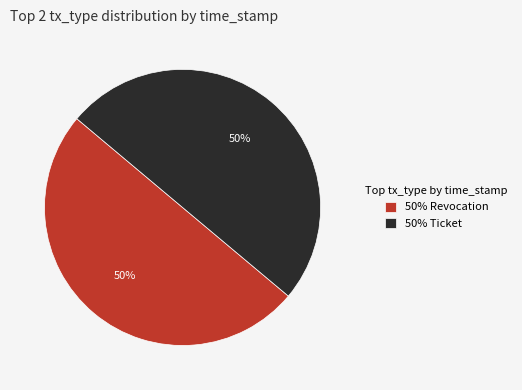

How many slices are in this pie chart?

2